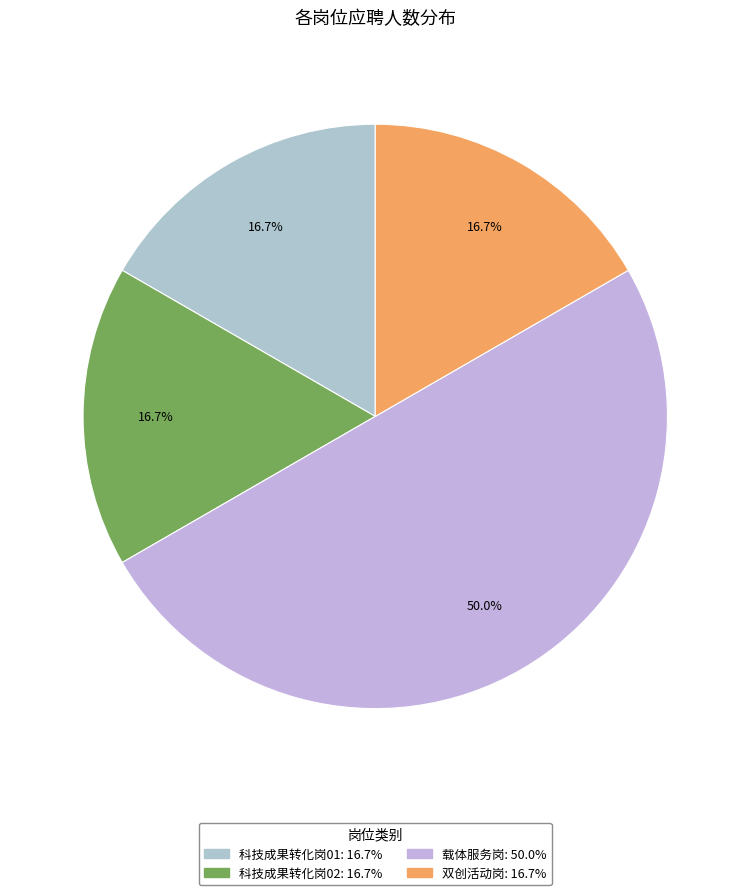

To the nearest percent, what percentage of the pie is 双创活动岗?

17%